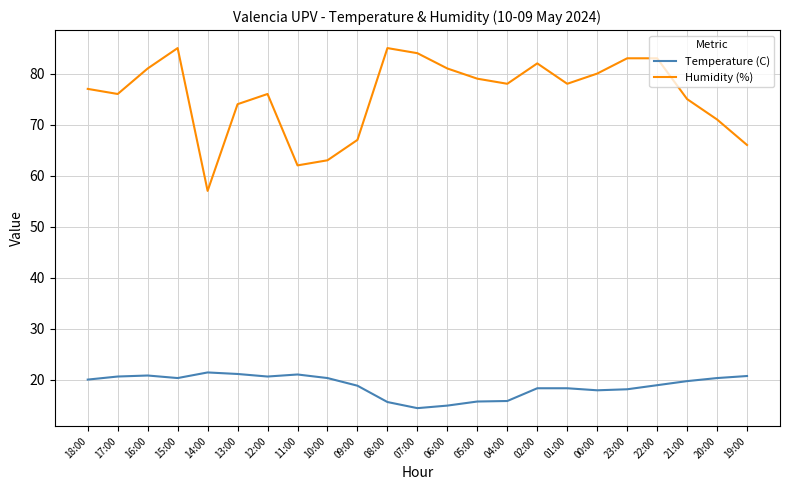

Which series has the largest total across all categories?

Humidity (%)